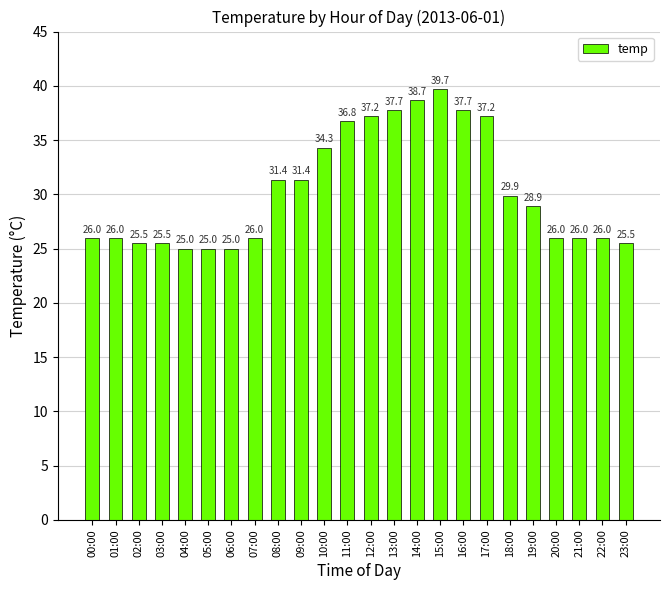

What is the difference between the maximum and minimum values?

14.7